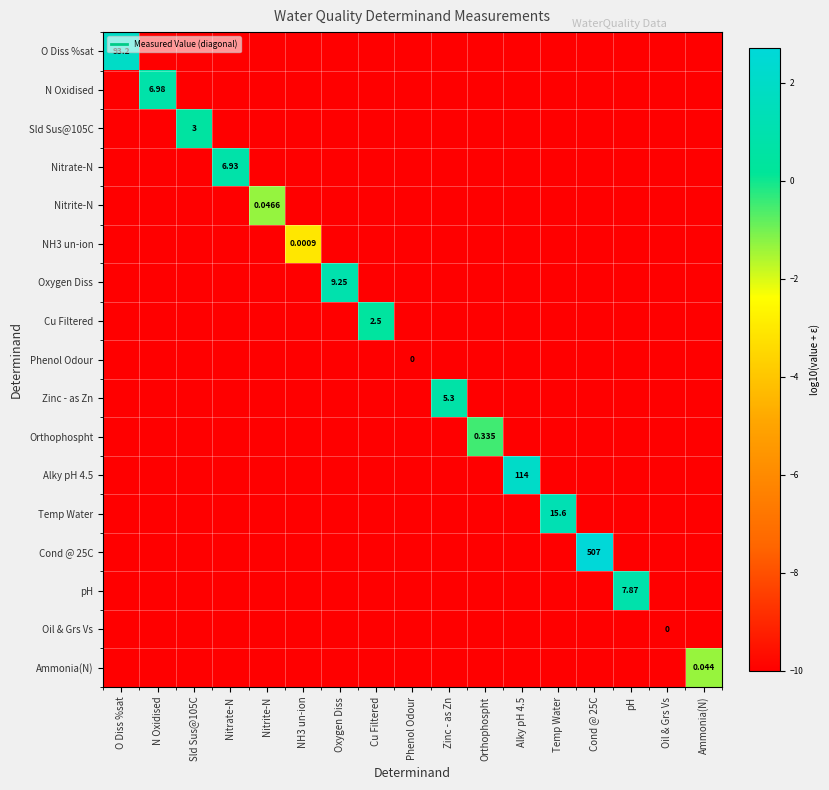

Is it true that Oxygen Diss equals -13.1 at Sld Sus@105C?

False